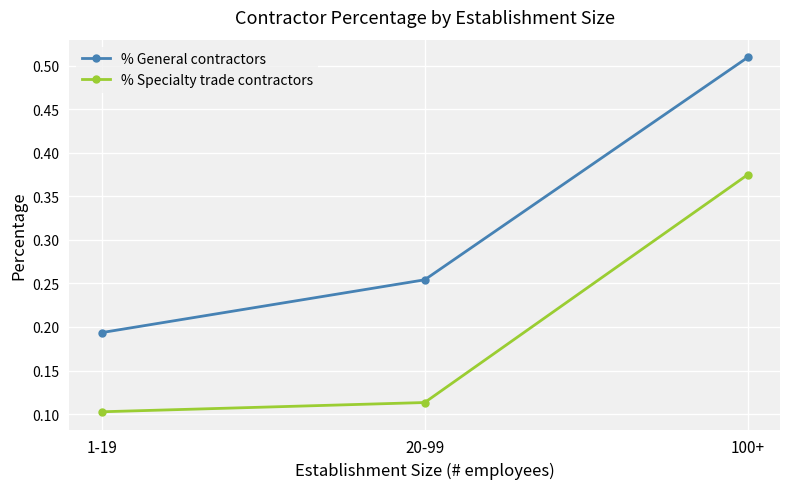

Count the % Specialty trade contractors values in the range 0 to 1.

3